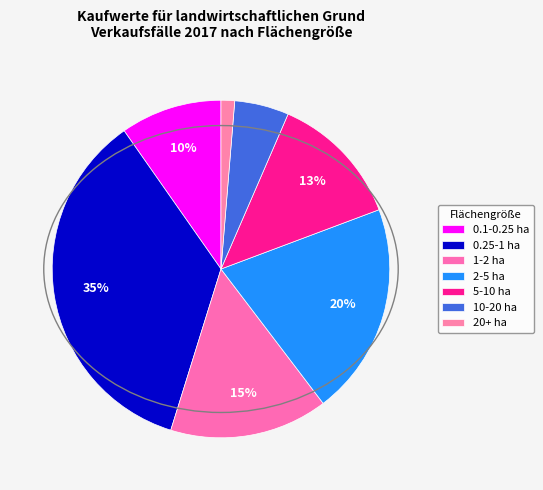

To the nearest percent, what is the combined percentage of 2-5 ha and 1-2 ha?

36%